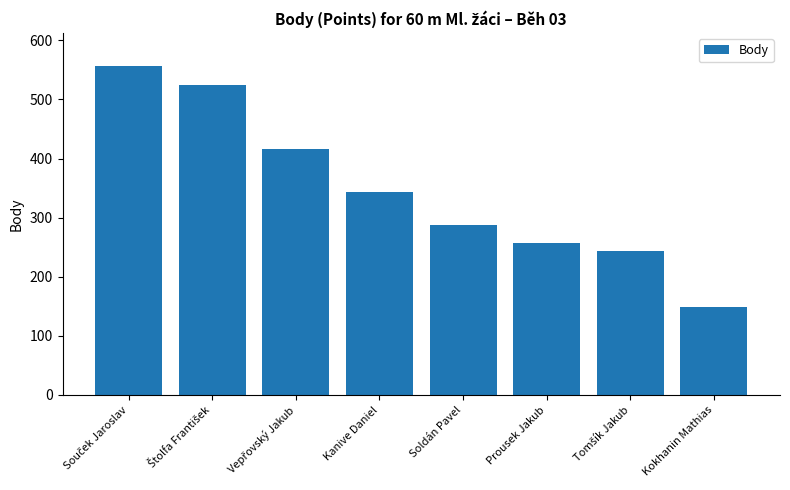

Reading right to left, transcribe all the data shown in this chart.

149	243	257	287	343	416	525	557